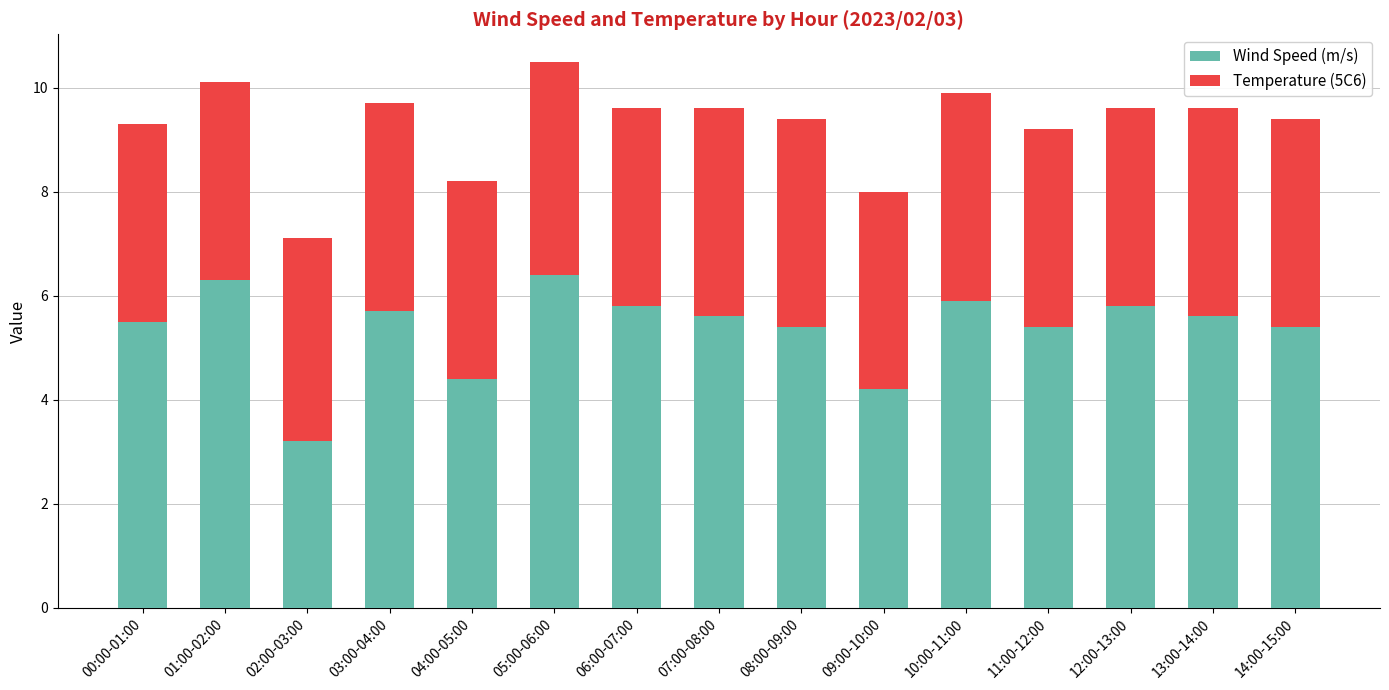

What is the lowest value of the Wind Speed (m/s) series?

3.2